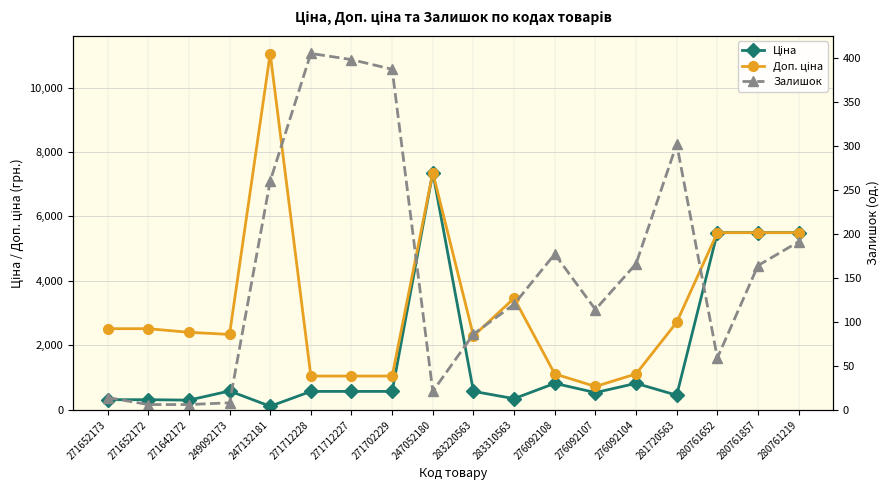

Where does the Залишок series first go above 164?

247132181